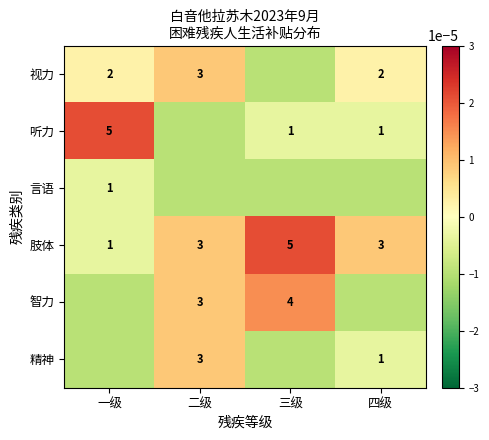

The value of 肢体 at 一级 is 0.3. True or false?

False